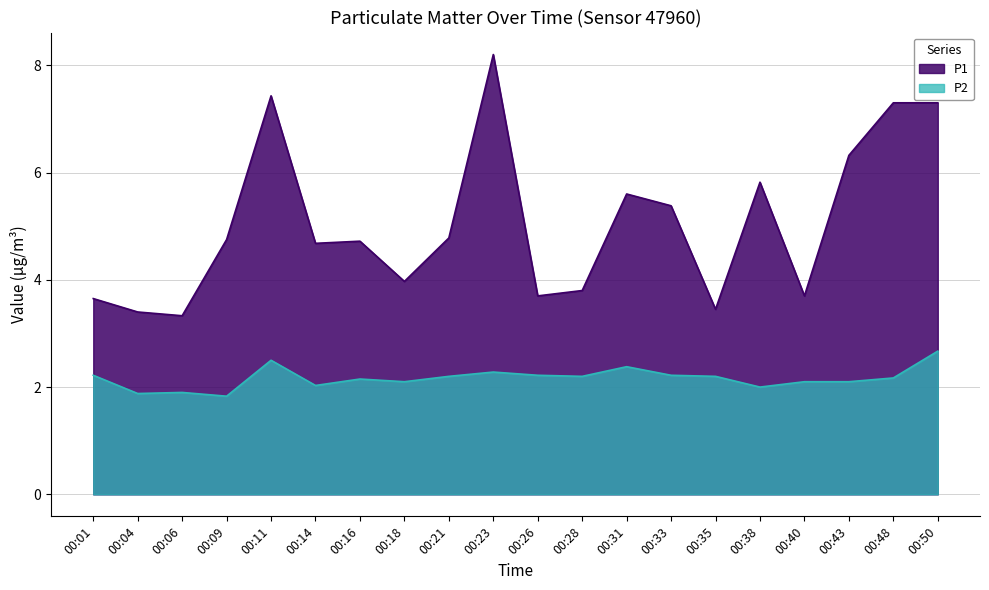

What is the lowest value of the P1 series?

3.3